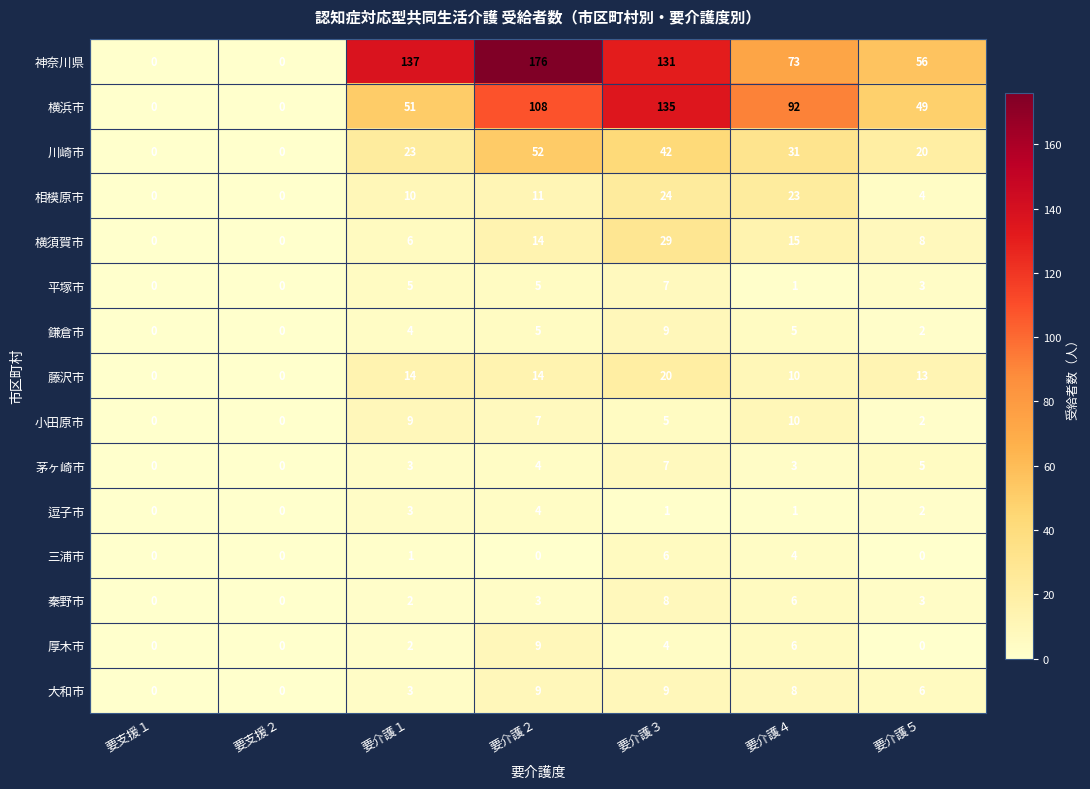

The value of 茅ヶ崎市 at 要介護３ is 10. True or false?

False